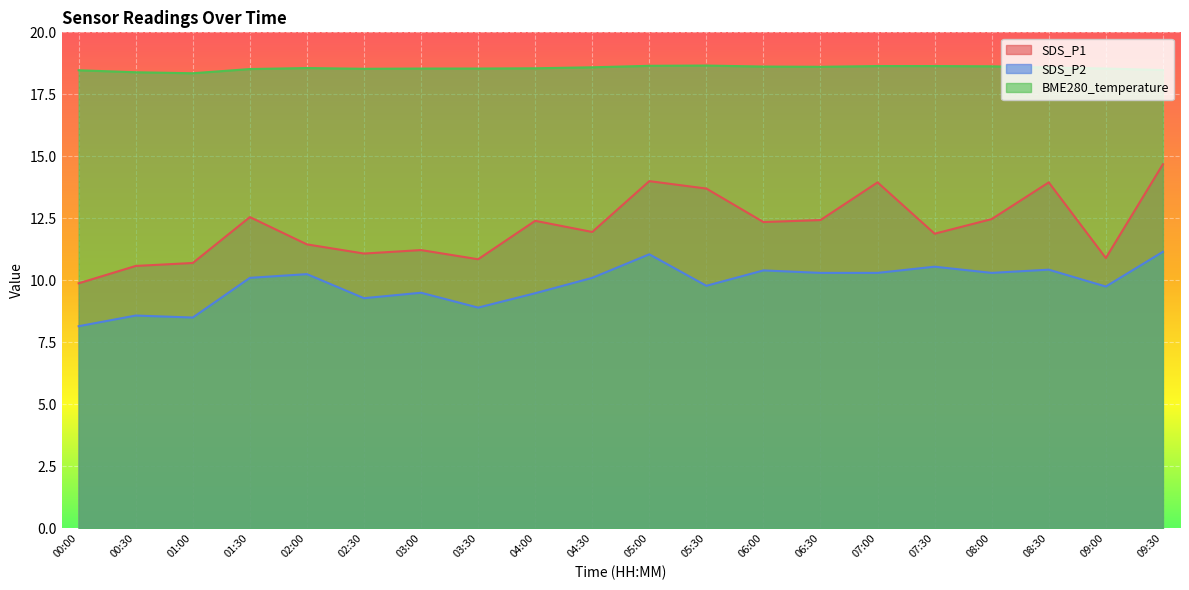

What is the difference between the maximum and minimum values in the SDS_P1 series?

4.8